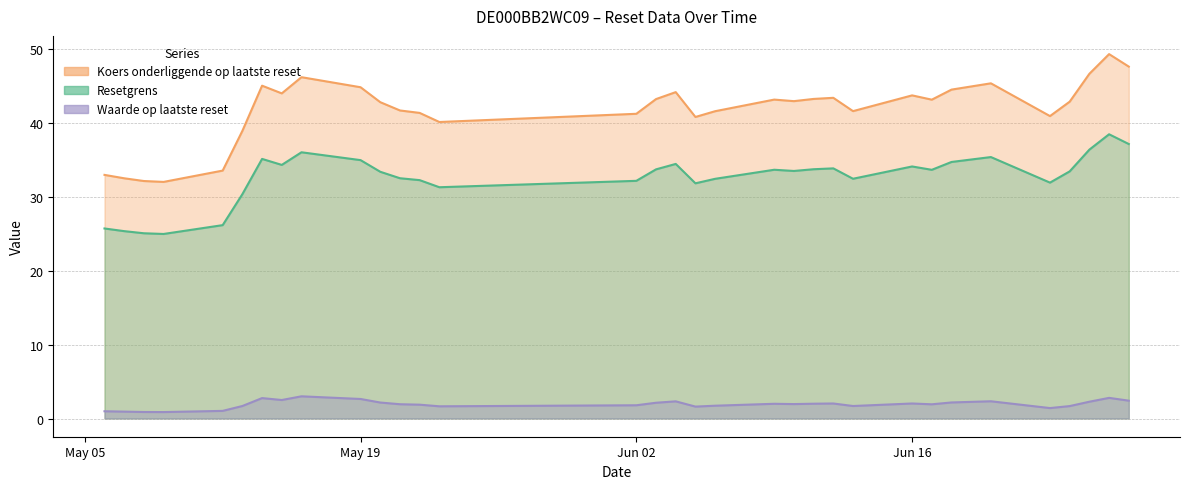

True or false: Koers onderliggende op laatste reset has a value of 62.4 at 2025-06-20.

False